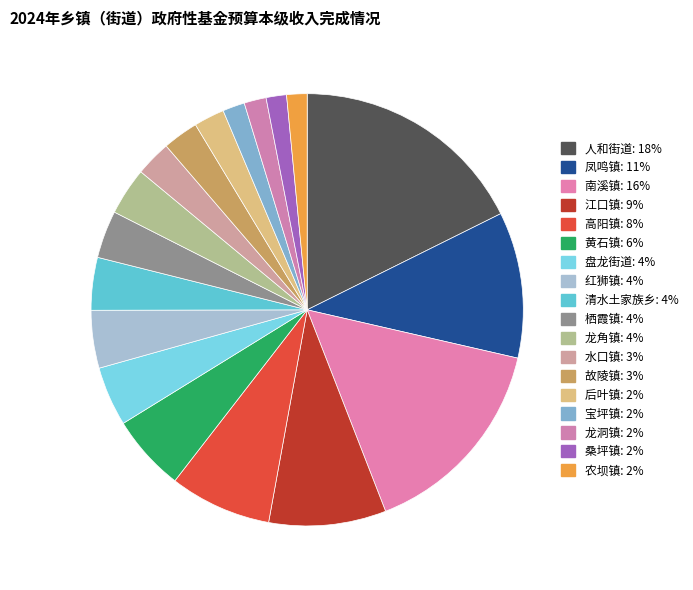

Is it true that 凤鸣镇 is 11% of the pie?

True